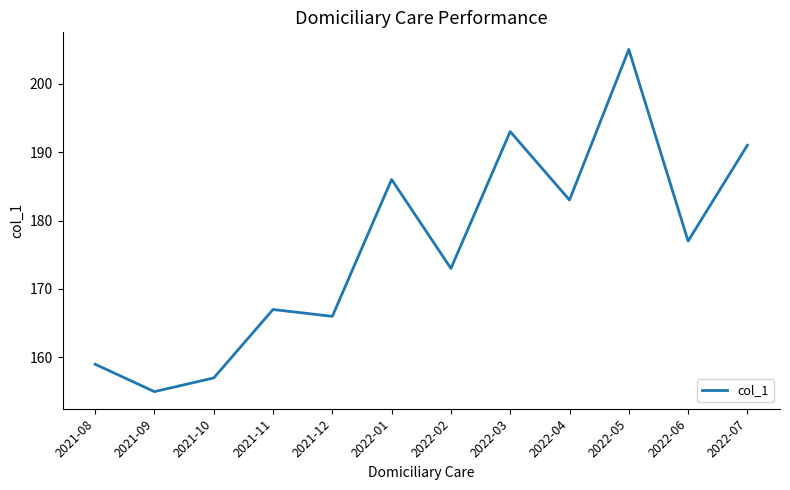

List the labels in order of value, smallest first.

2021-09, 2021-10, 2021-08, 2021-12, 2021-11, 2022-02, 2022-06, 2022-04, 2022-01, 2022-07, 2022-03, 2022-05